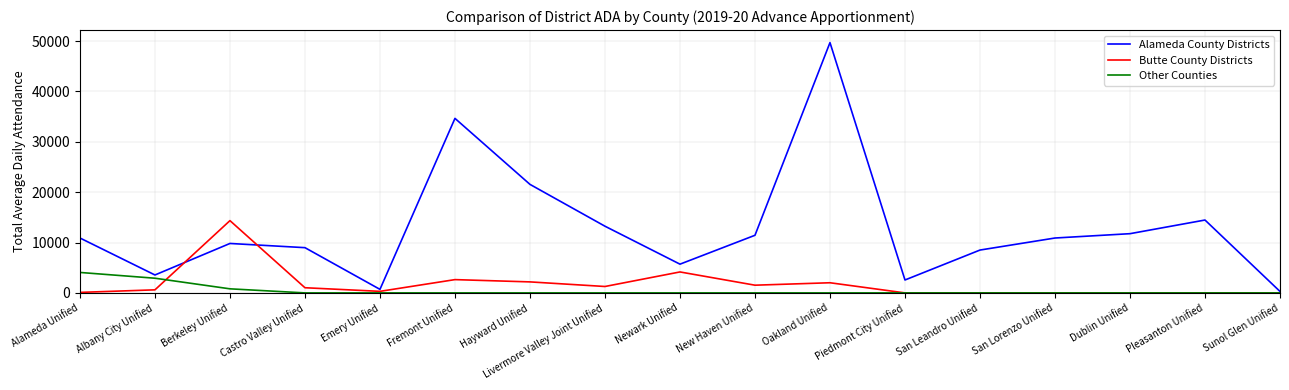

At which label is Alameda County Districts closest to 24998?

Hayward Unified